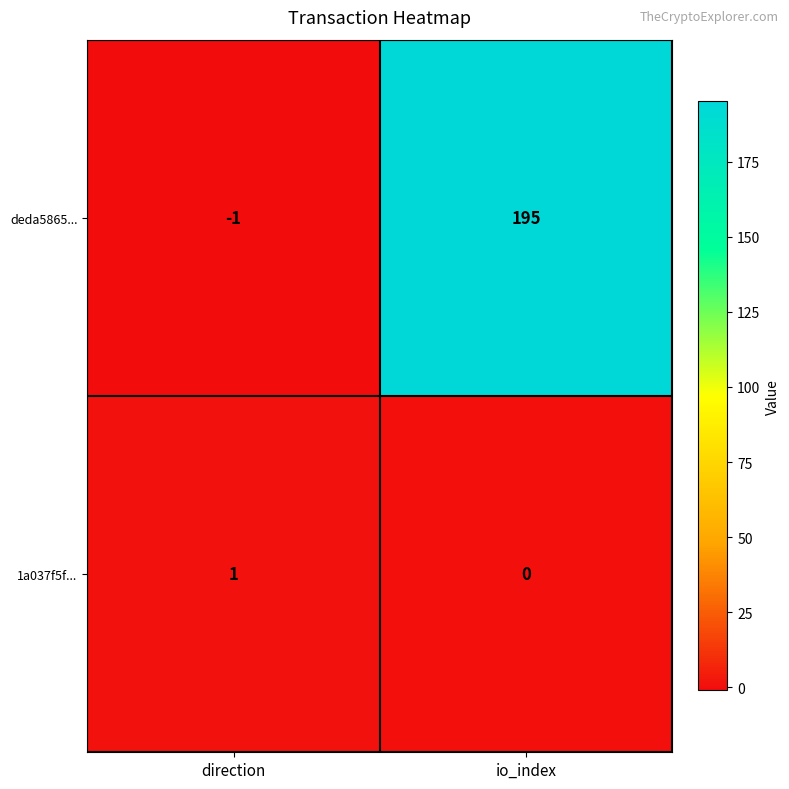

What is the difference between the deda5865... values at direction and io_index?

196